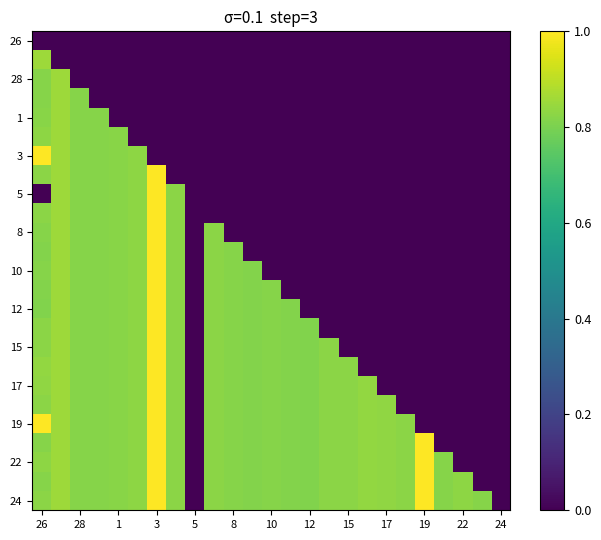

At which category does the chart reach its minimum across all series?

26